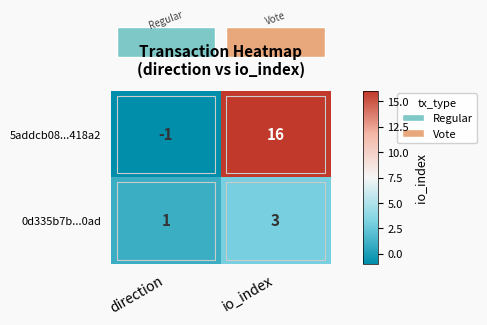

What is the sum of all 0d335b7b...0ad values?

4